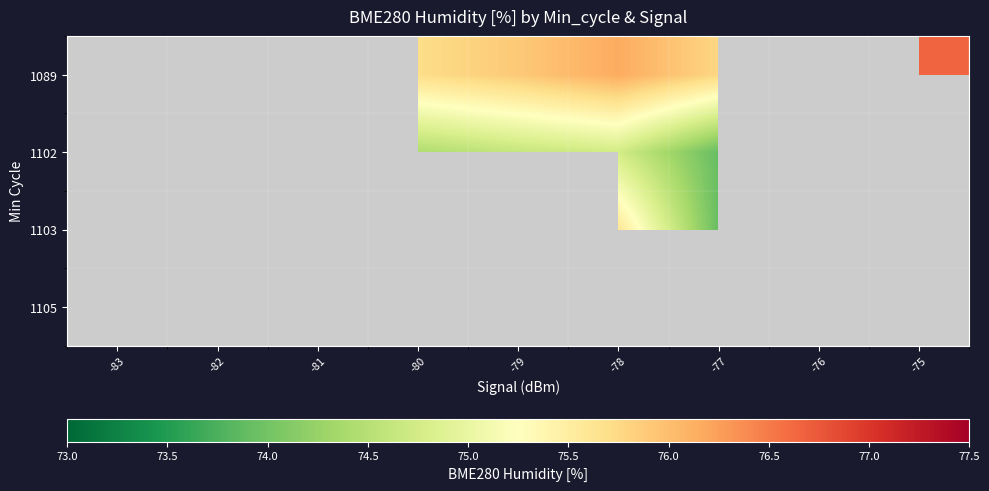

At which category is the sum across all series the highest?

-78